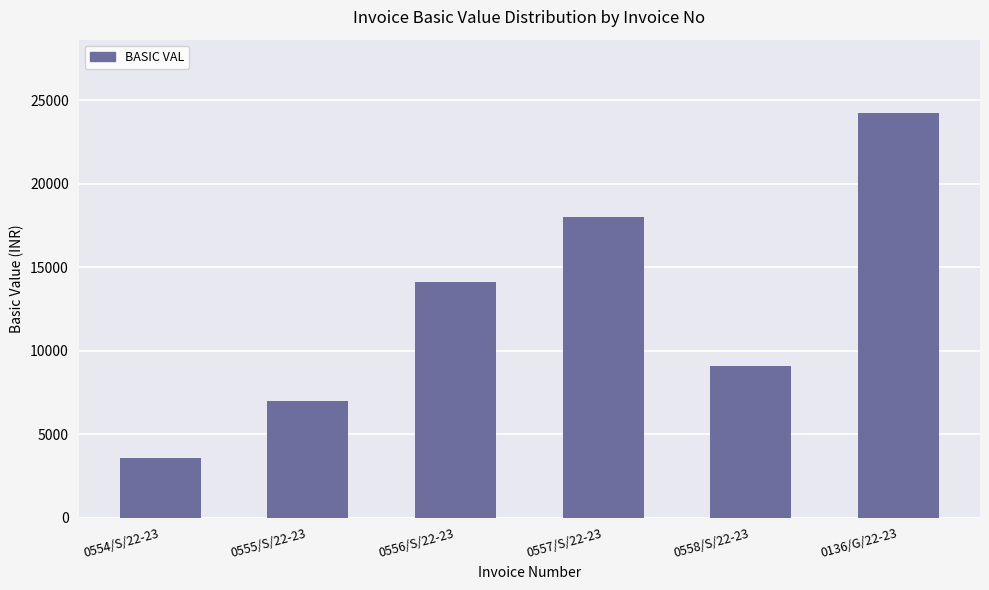

Which category has the lowest value across all series?

0554/S/22-23